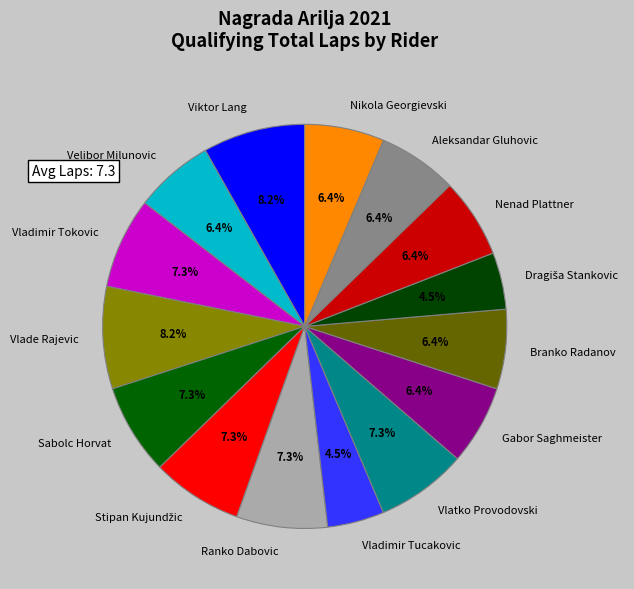

How many slices are in this pie chart?

15